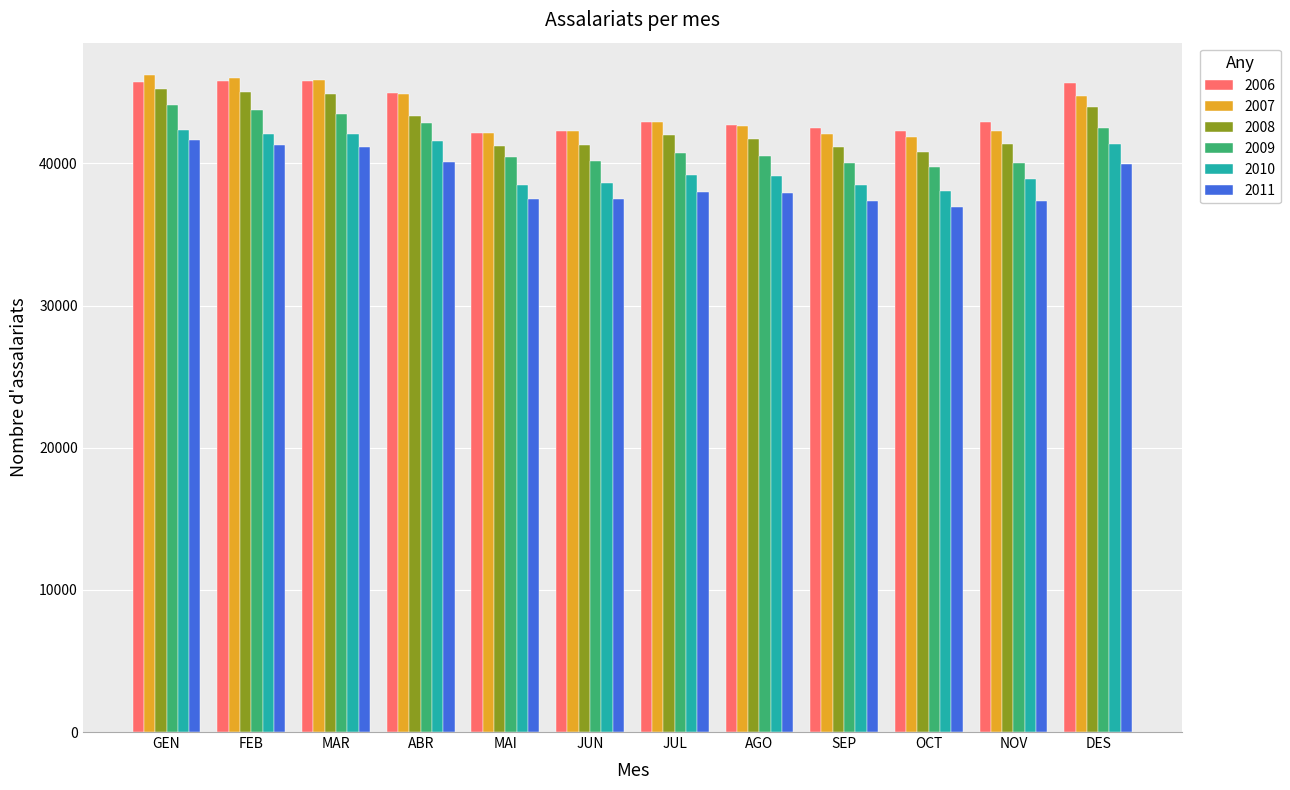

What are all the series names shown in the legend?

2006, 2007, 2008, 2009, 2010, 2011